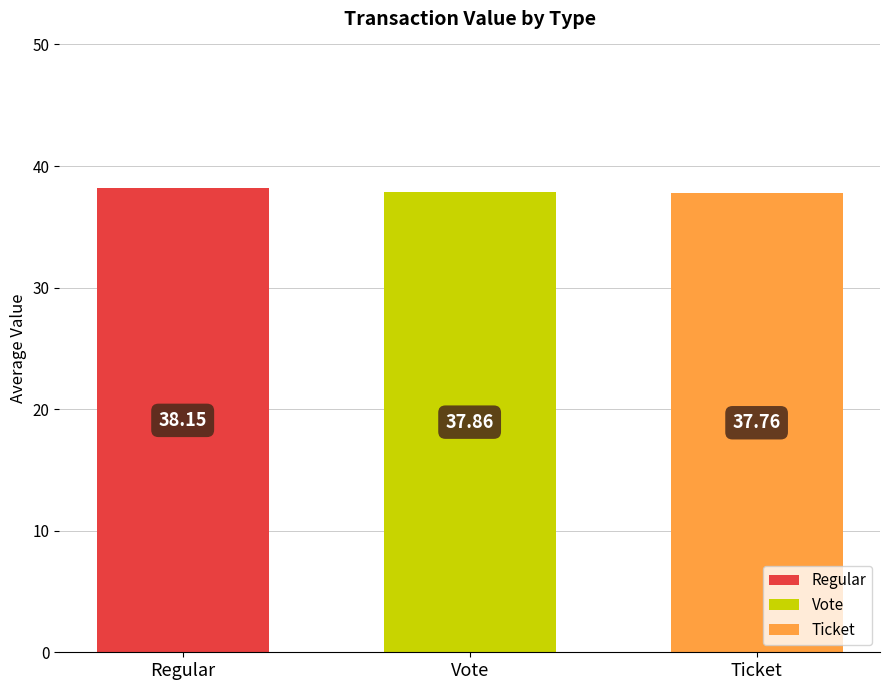

How many distinct data groups are displayed?

3